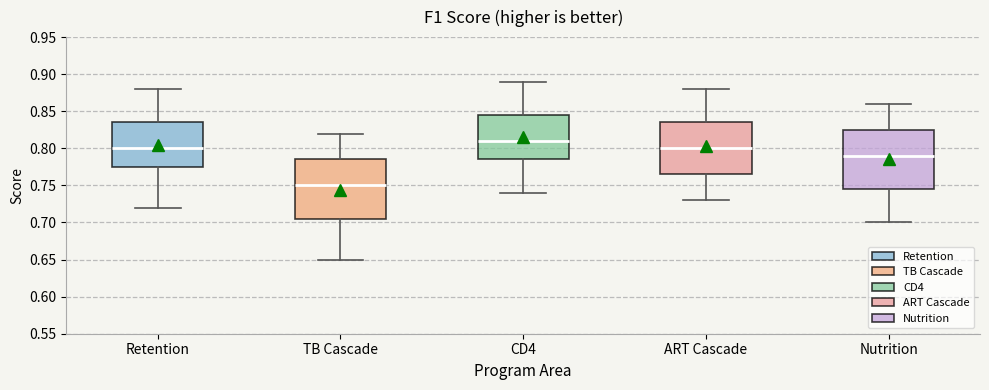

Reading left to right, read every box against the y-axis: the position of its median line, the range the box covers, and the ends of its whiskers. The values are not printed on the chart, so give them approximately, as read against the axis.

Retention: median 0.800, box 0.775 to 0.835, whiskers 0.720 to 0.880
TB Cascade: median 0.750, box 0.705 to 0.785, whiskers 0.650 to 0.820
CD4: median 0.810, box 0.785 to 0.845, whiskers 0.740 to 0.890
ART Cascade: median 0.800, box 0.765 to 0.835, whiskers 0.730 to 0.880
Nutrition: median 0.790, box 0.745 to 0.825, whiskers 0.700 to 0.860